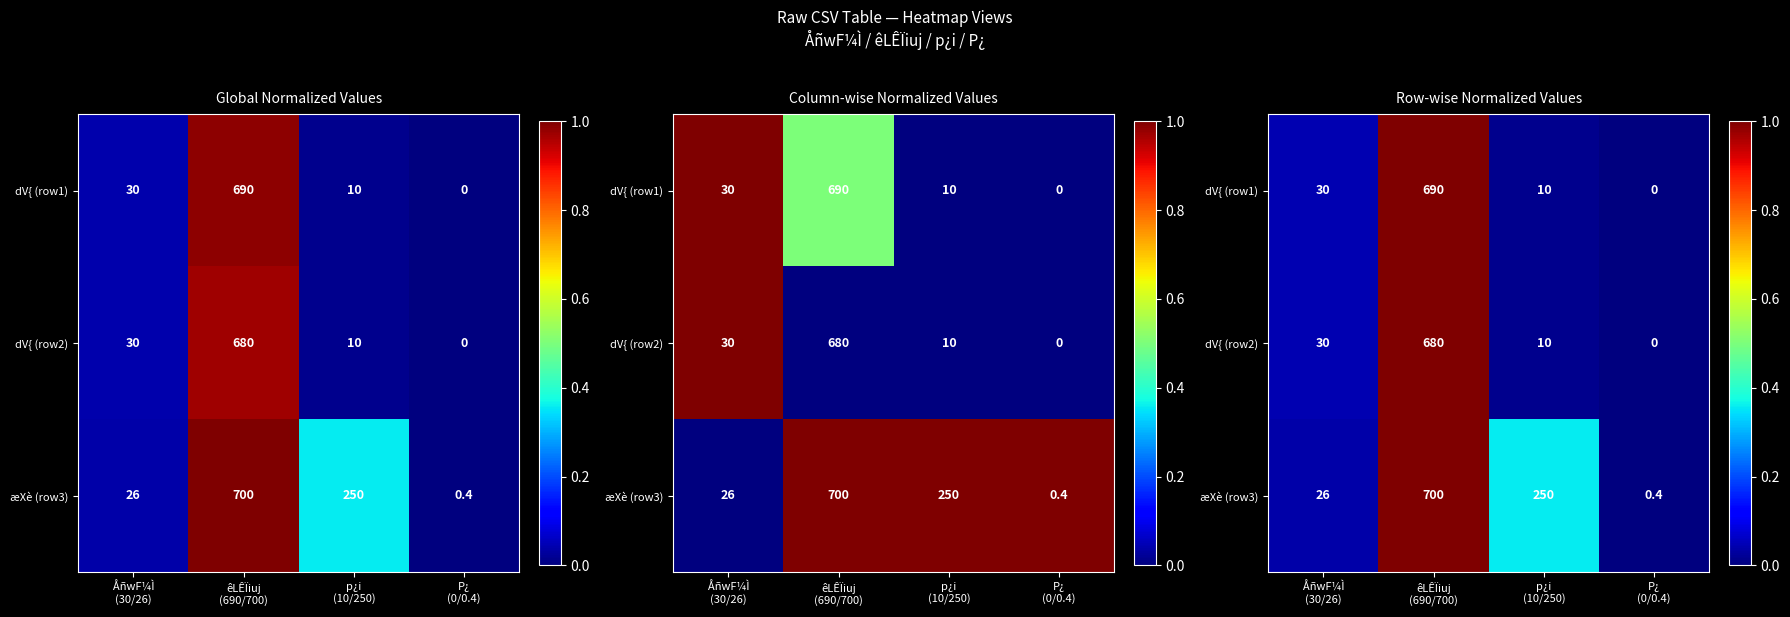

The value of æXè (row3) at P¿ (0/0.4) is 0.0. True or false?

True